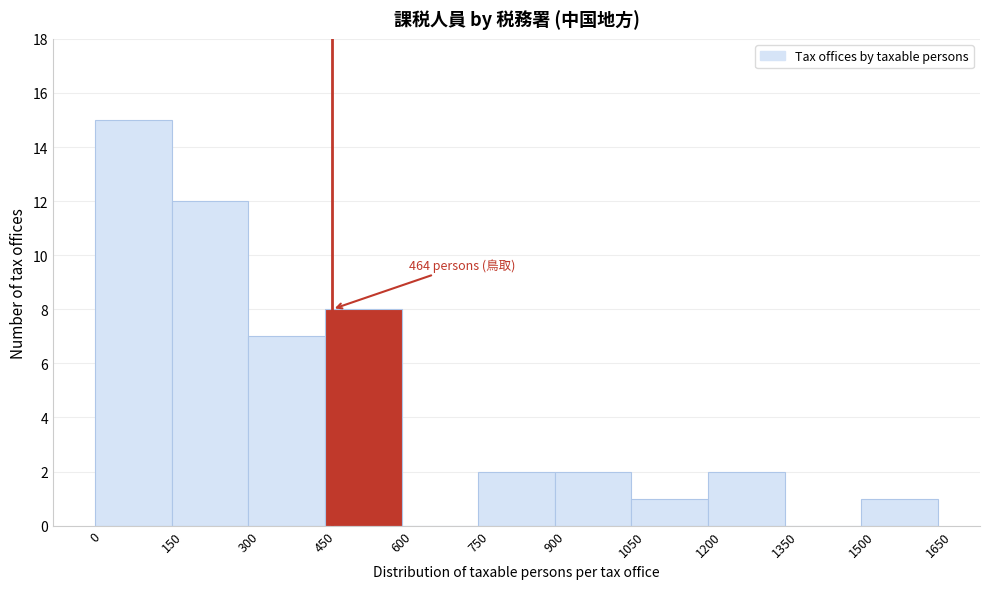

Over which range of the x-axis is the bar tallest?

0 to 150